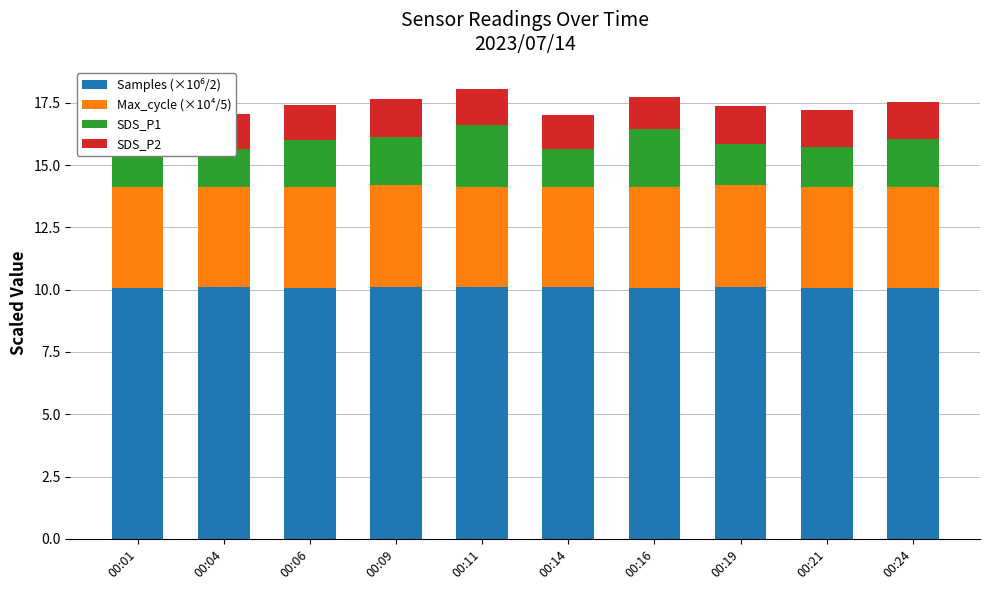

Rank the series by their maximum value, from lowest to highest.

SDS_P2, SDS_P1, Max_cycle (×10⁴/5), Samples (×10⁶/2)